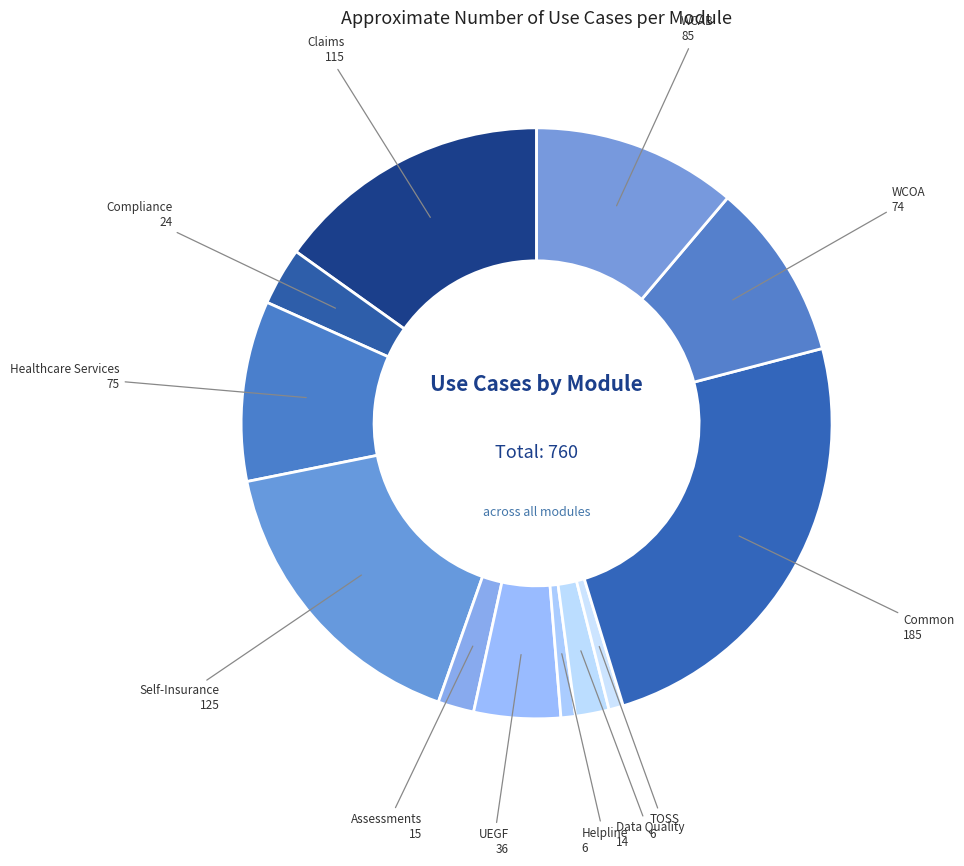

Count the number of slices in the pie.

12